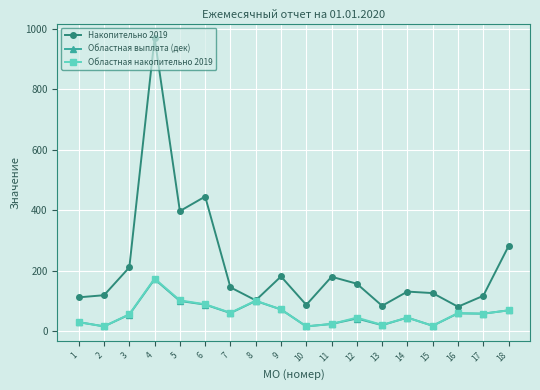

What is the total value across all series at 4?

1315